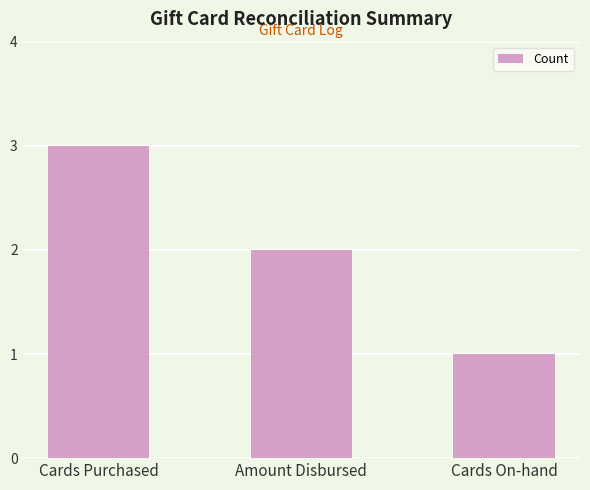

Between Amount Disbursed and Cards On-hand, which is larger?

Amount Disbursed